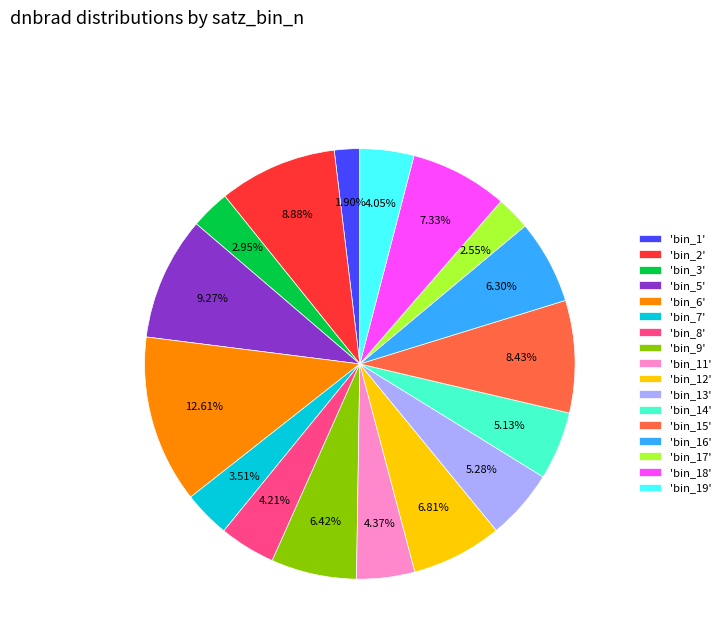

Which has a higher value, 'bin_18' or 'bin_1'?

'bin_18'